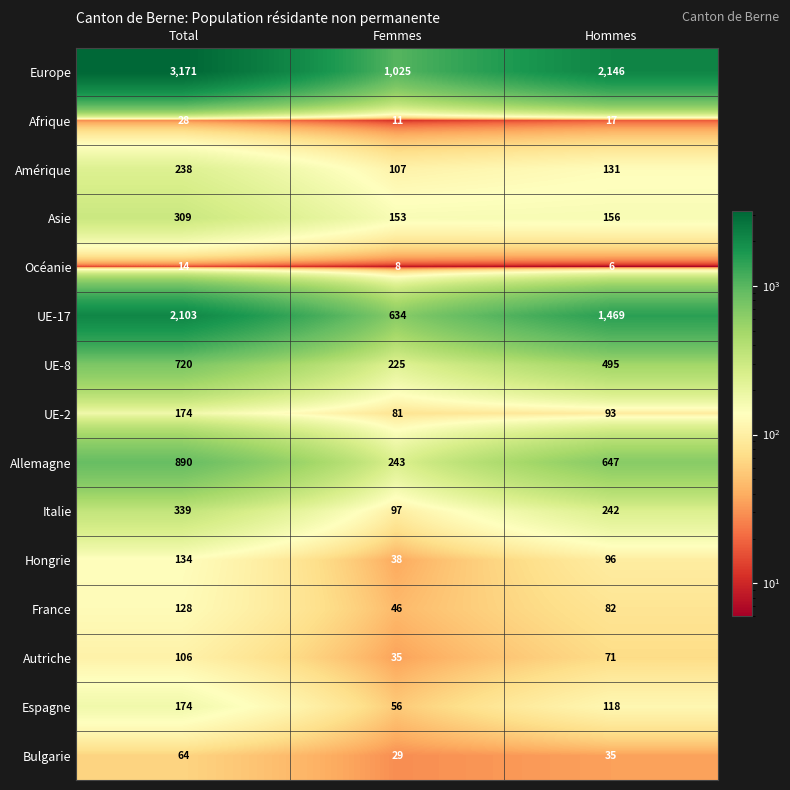

At how many categories does at least one series exceed 608?

3